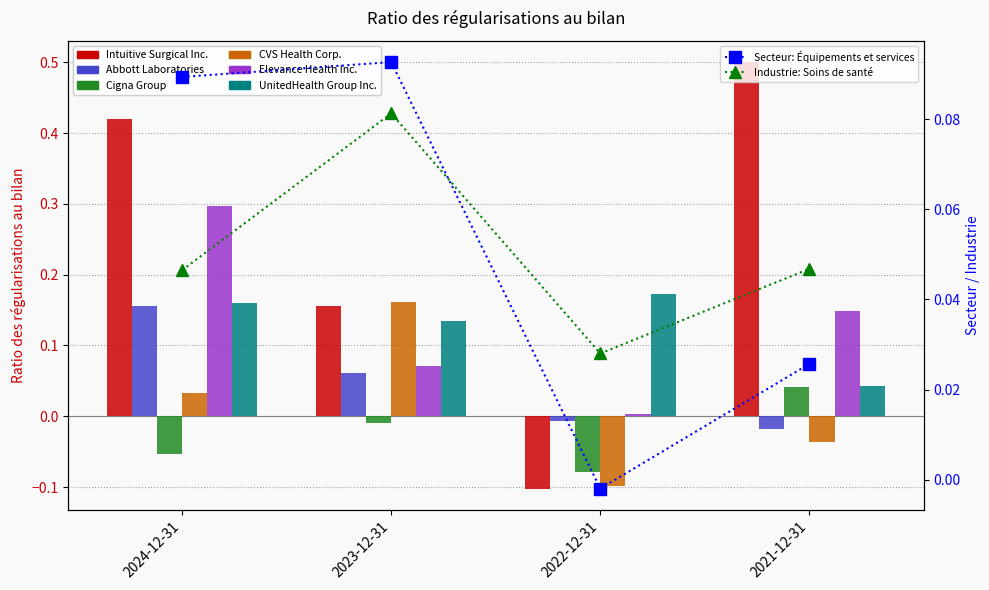

At which label does Intuitive Surgical Inc. reach its minimum?

2022-12-31